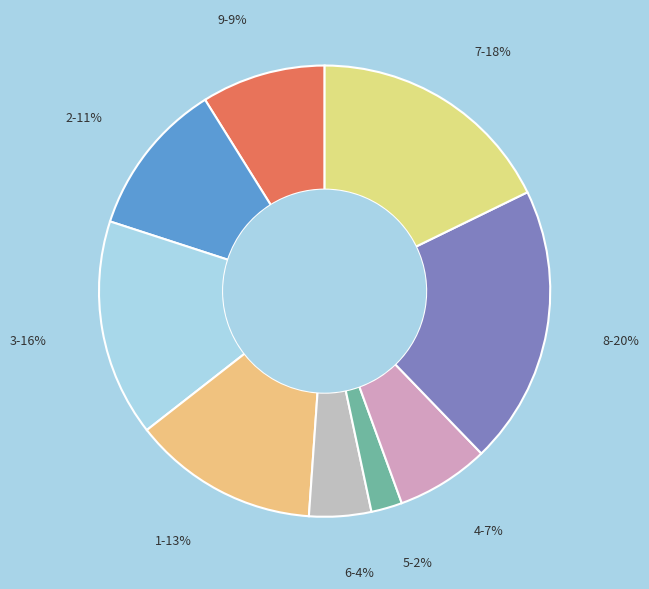

Is there any slice that represents more than half of the pie?

No